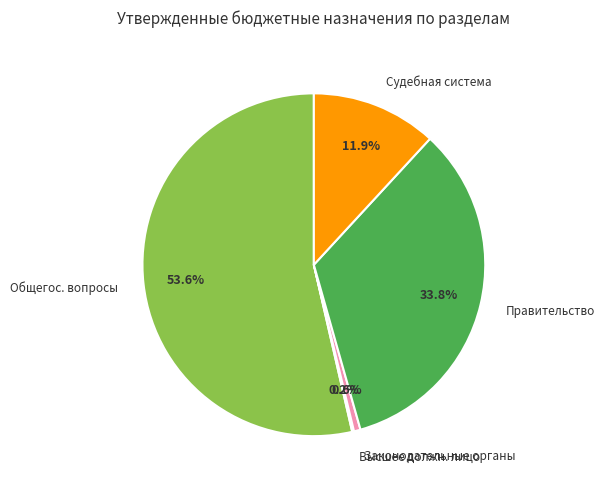

Is there any slice that represents more than half of the pie?

Yes